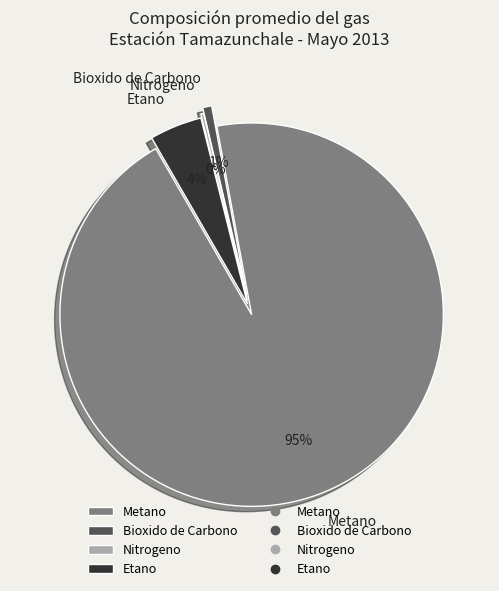

Which slice is the largest?

Metano